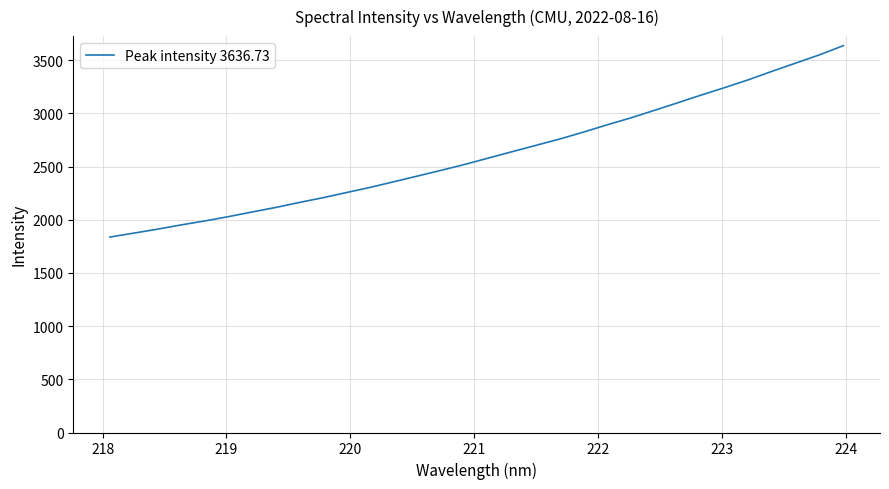

What is the minimum value shown in the chart?

1837.6